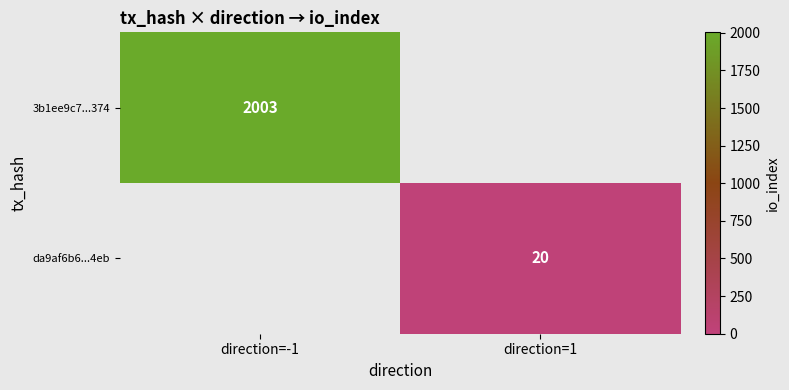

The value of 3b1ee9c7...374 at direction=-1 is 1044. True or false?

False